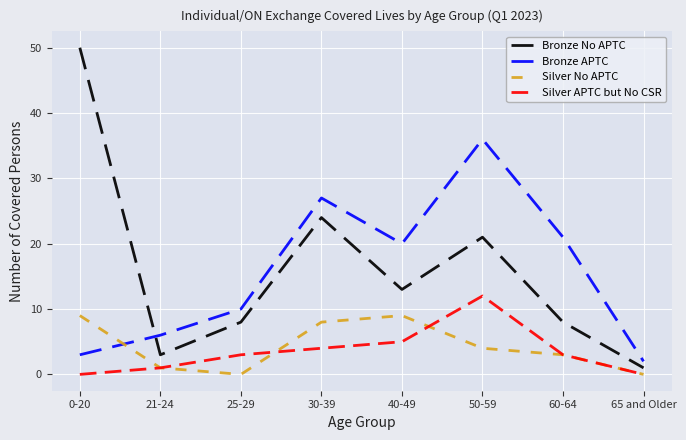

Reading left to right, transcribe all the data shown in this chart.

Bronze No APTC: 50	3	8	24	13	21	8	1
Bronze APTC: 3	6	10	27	20	36	21	2
Silver No APTC: 9	1	0	8	9	4	3	0
Silver APTC but No CSR: 0	1	3	4	5	12	3	0